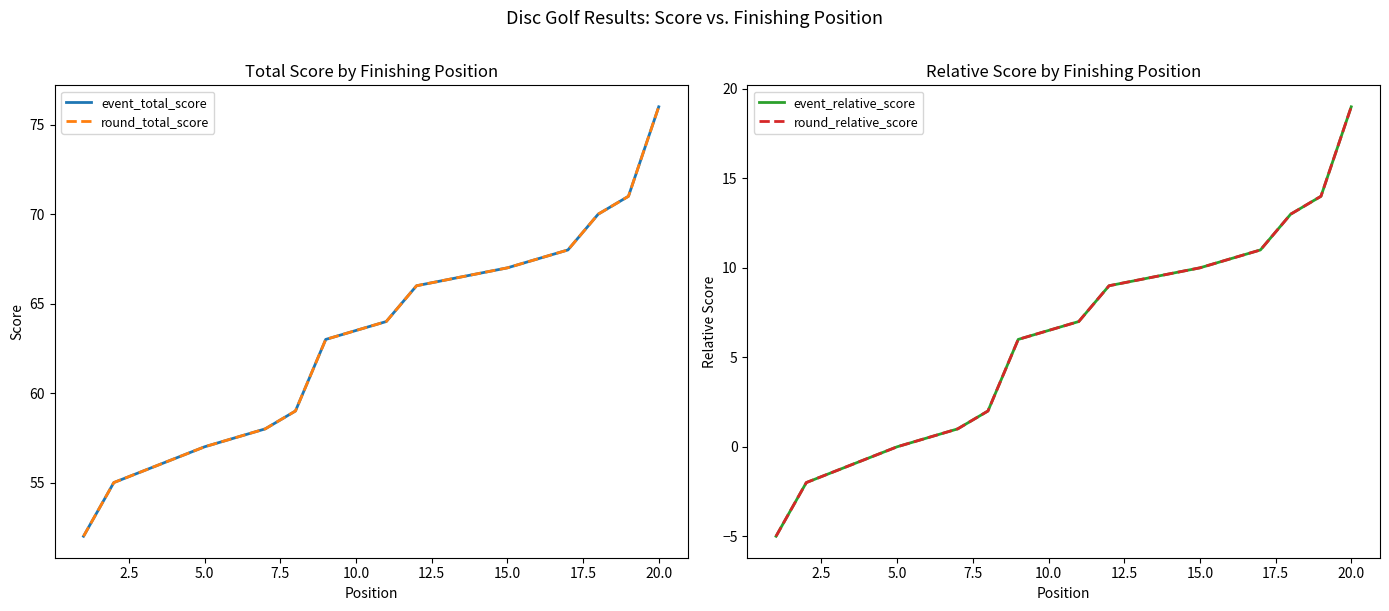

What is the value of the round_relative_score point at the 16th from the left?

10